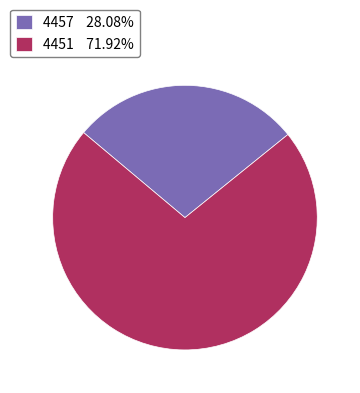

Rank the categories by value from lowest to highest.

4457, 4451